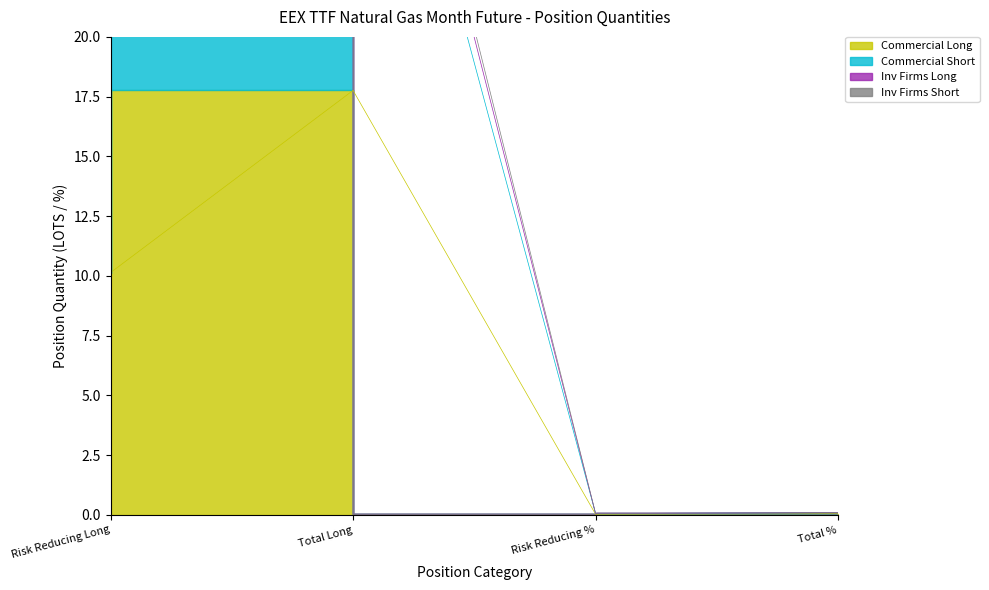

In Commercial Long, how many points are lower than both neighbors (excluding endpoints)?

1